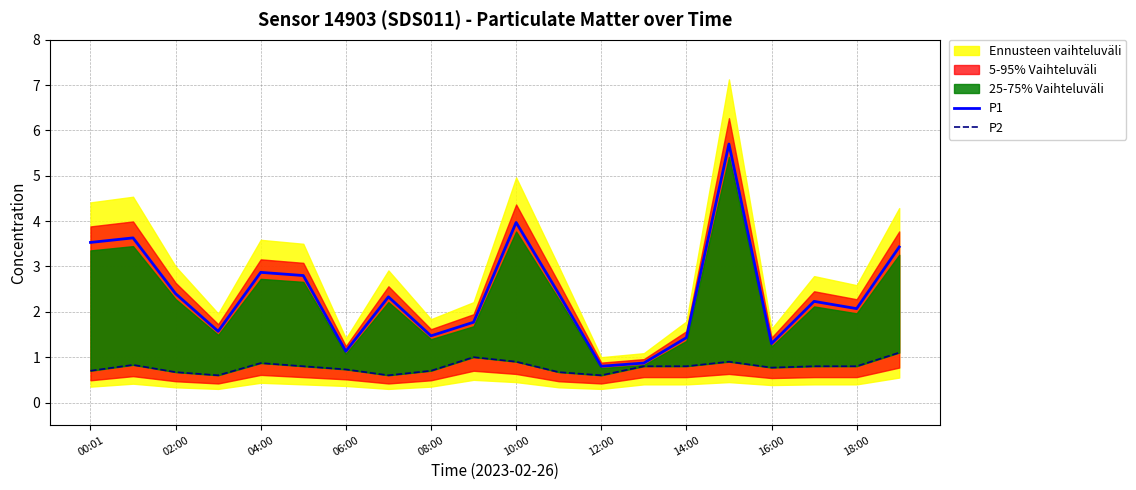

The value of P1 at 02:00 is 0.6. True or false?

False